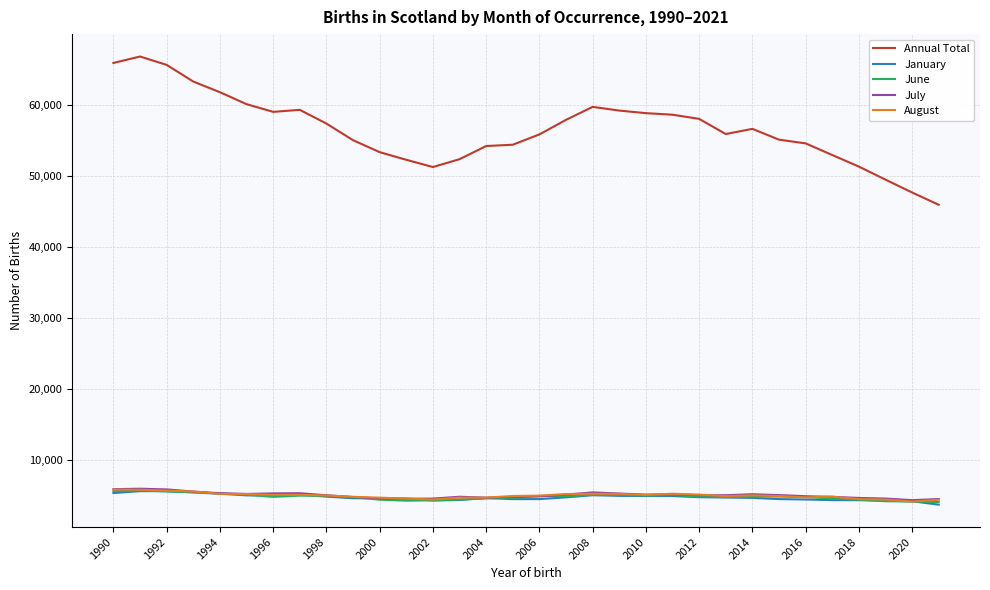

True or false: Annual Total and January cross at least once.

False